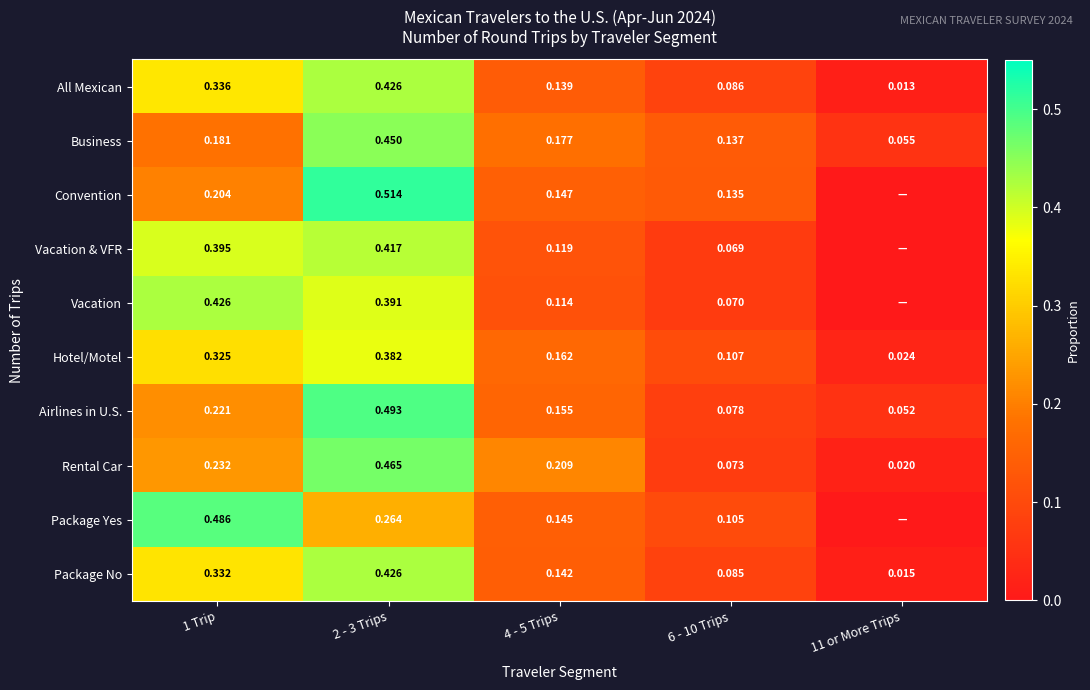

Which series changed the most between 2 - 3 Trips and 4 - 5 Trips?

Convention